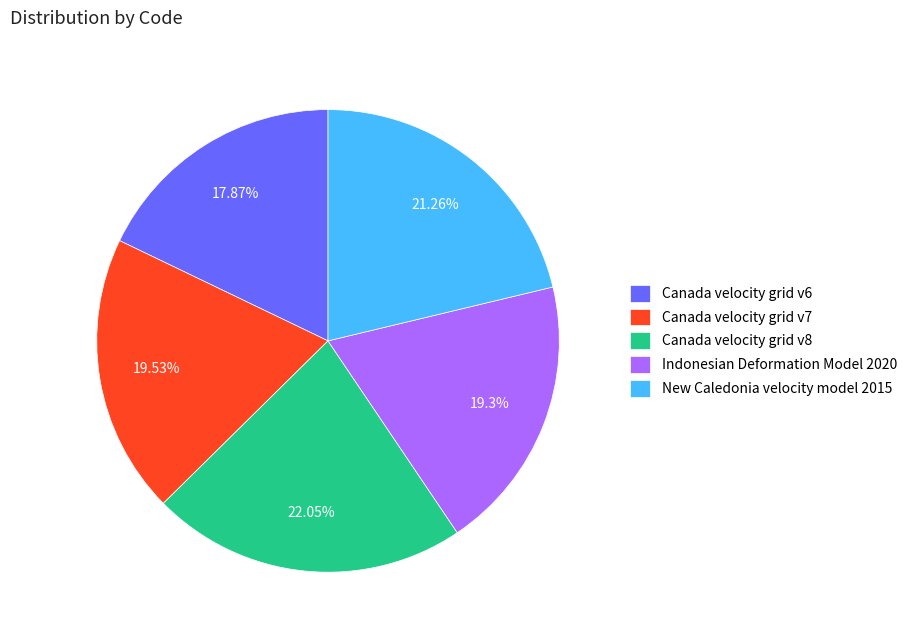

How many slices are in this pie chart?

5